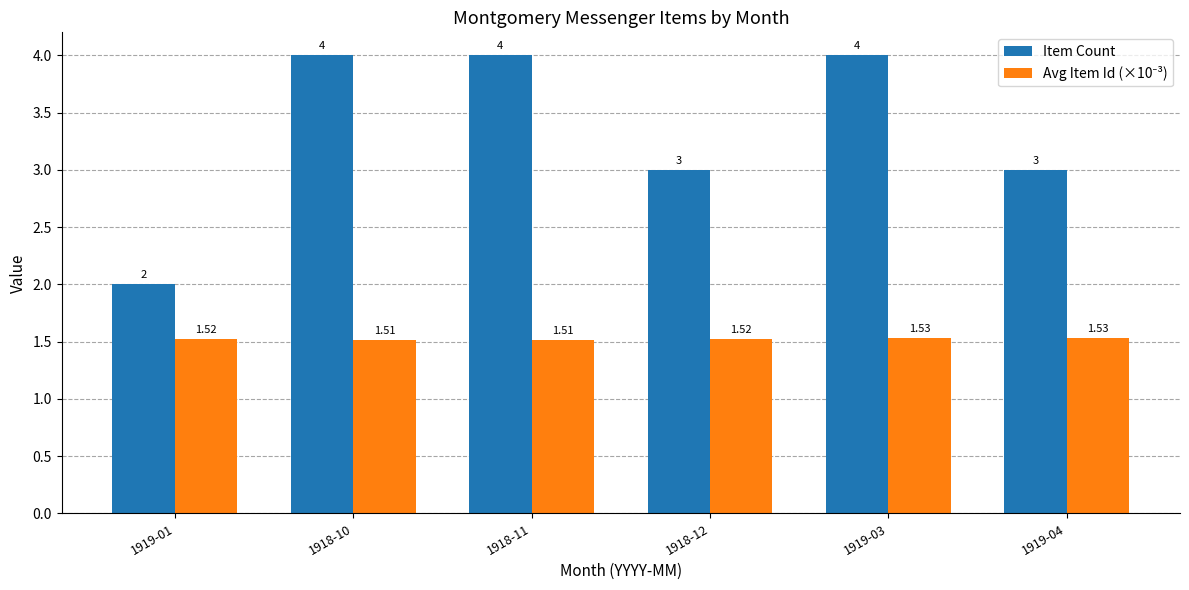

What position from the left is 1919-03?

5